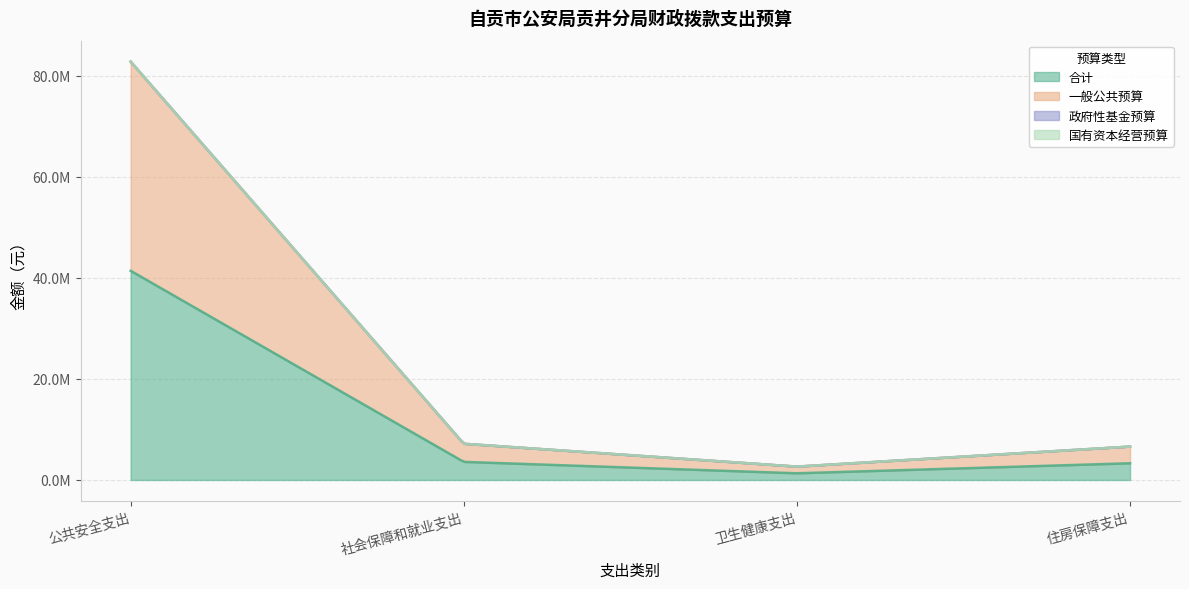

Is it true that 合计 equals 1319835.2 at 卫生健康支出?

True